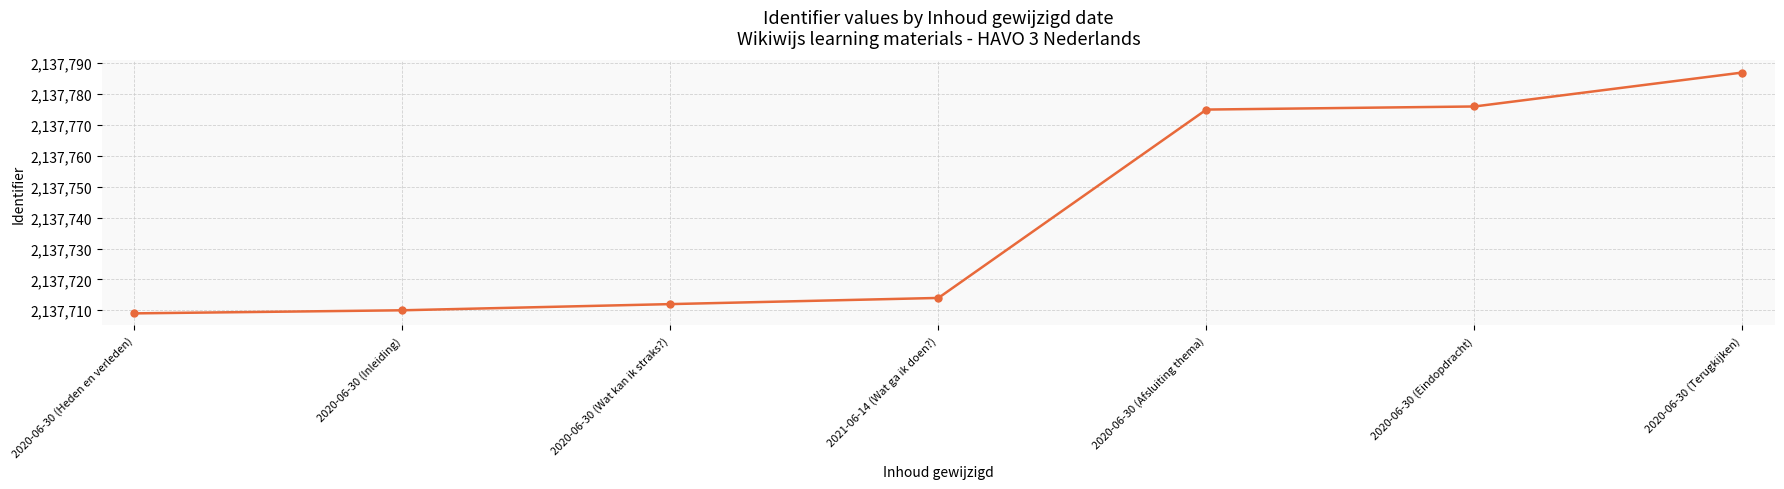

True or false: the data has more than 0 interior local peaks.

False